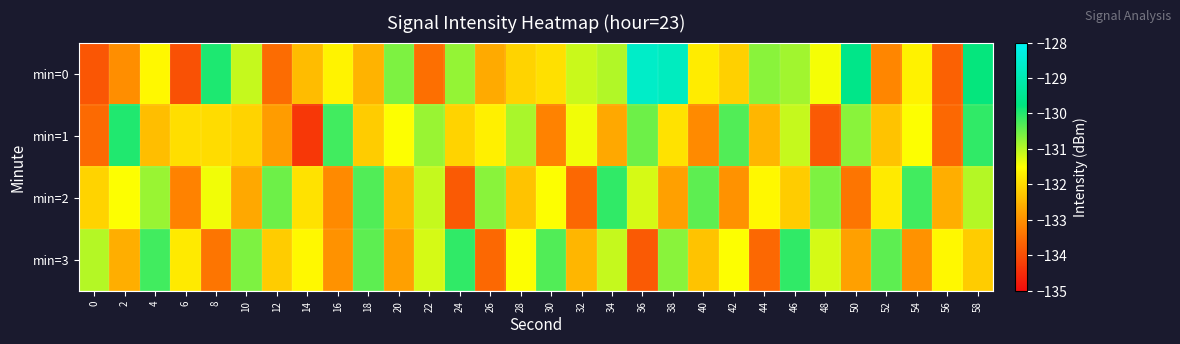

What is the total value across all series at 50?

-526.5